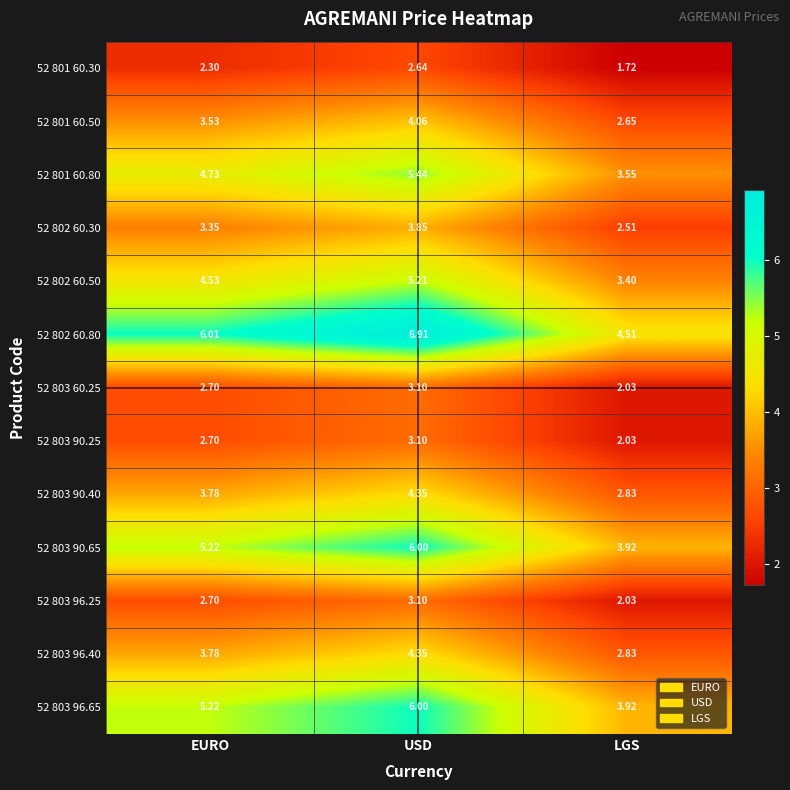

Is the value of 52 803 96.65 at LGS greater than the value of 52 801 60.30 at USD?

Yes